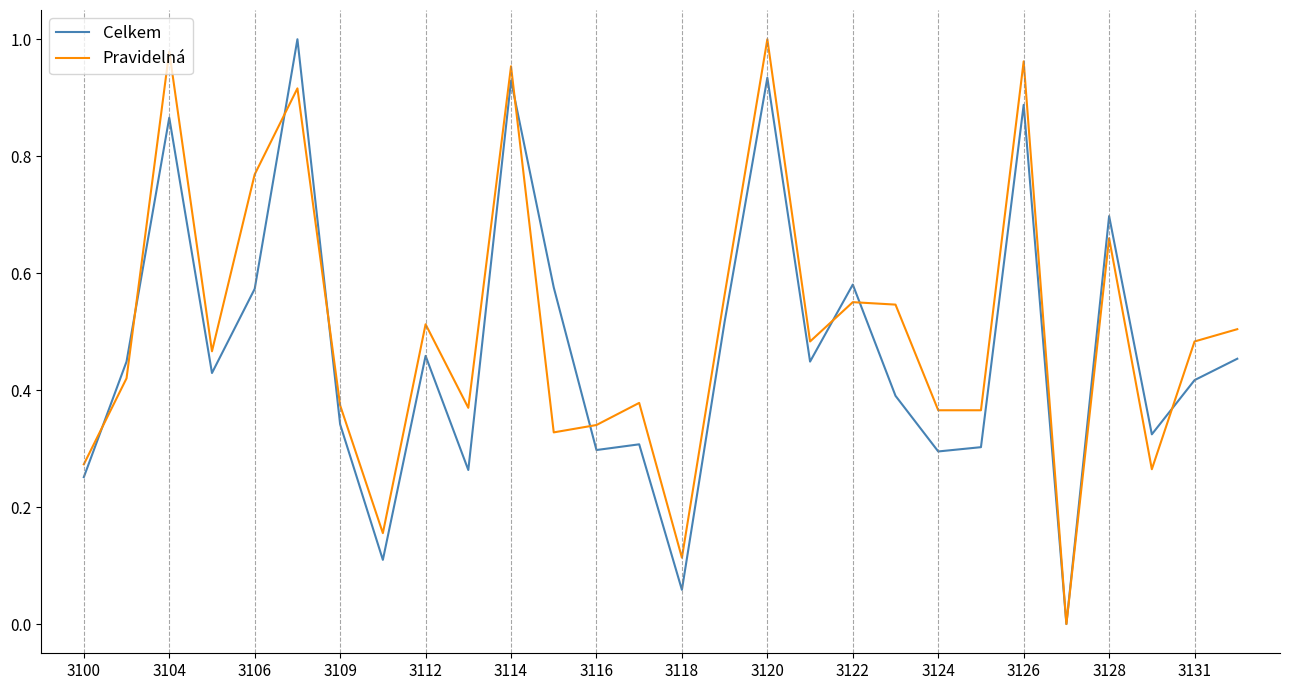

Is this an area chart (filled region under the line)?

No